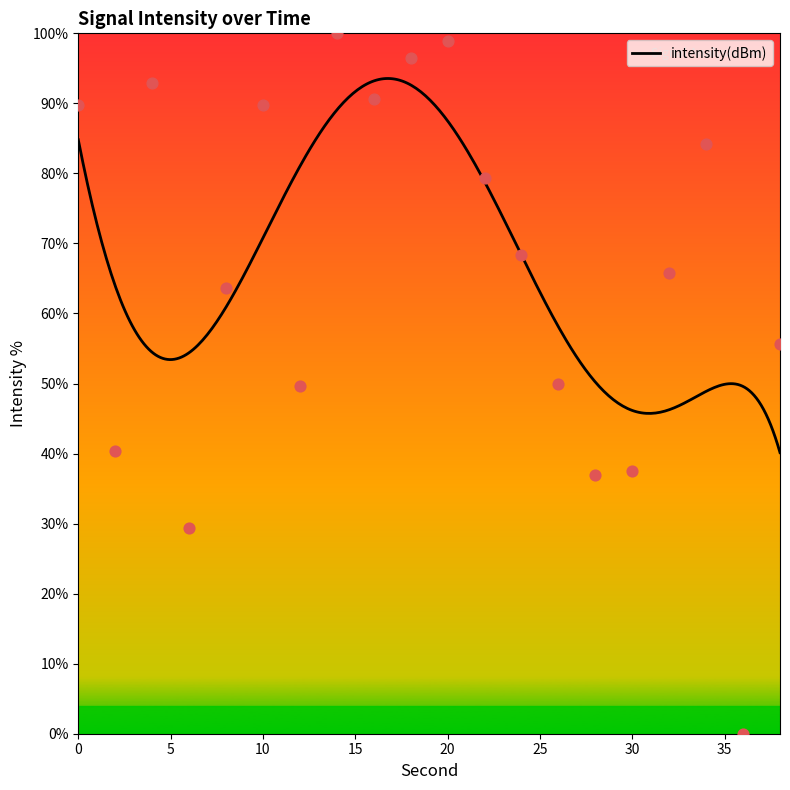

What is the change in value from 2 to 6?

-11.1